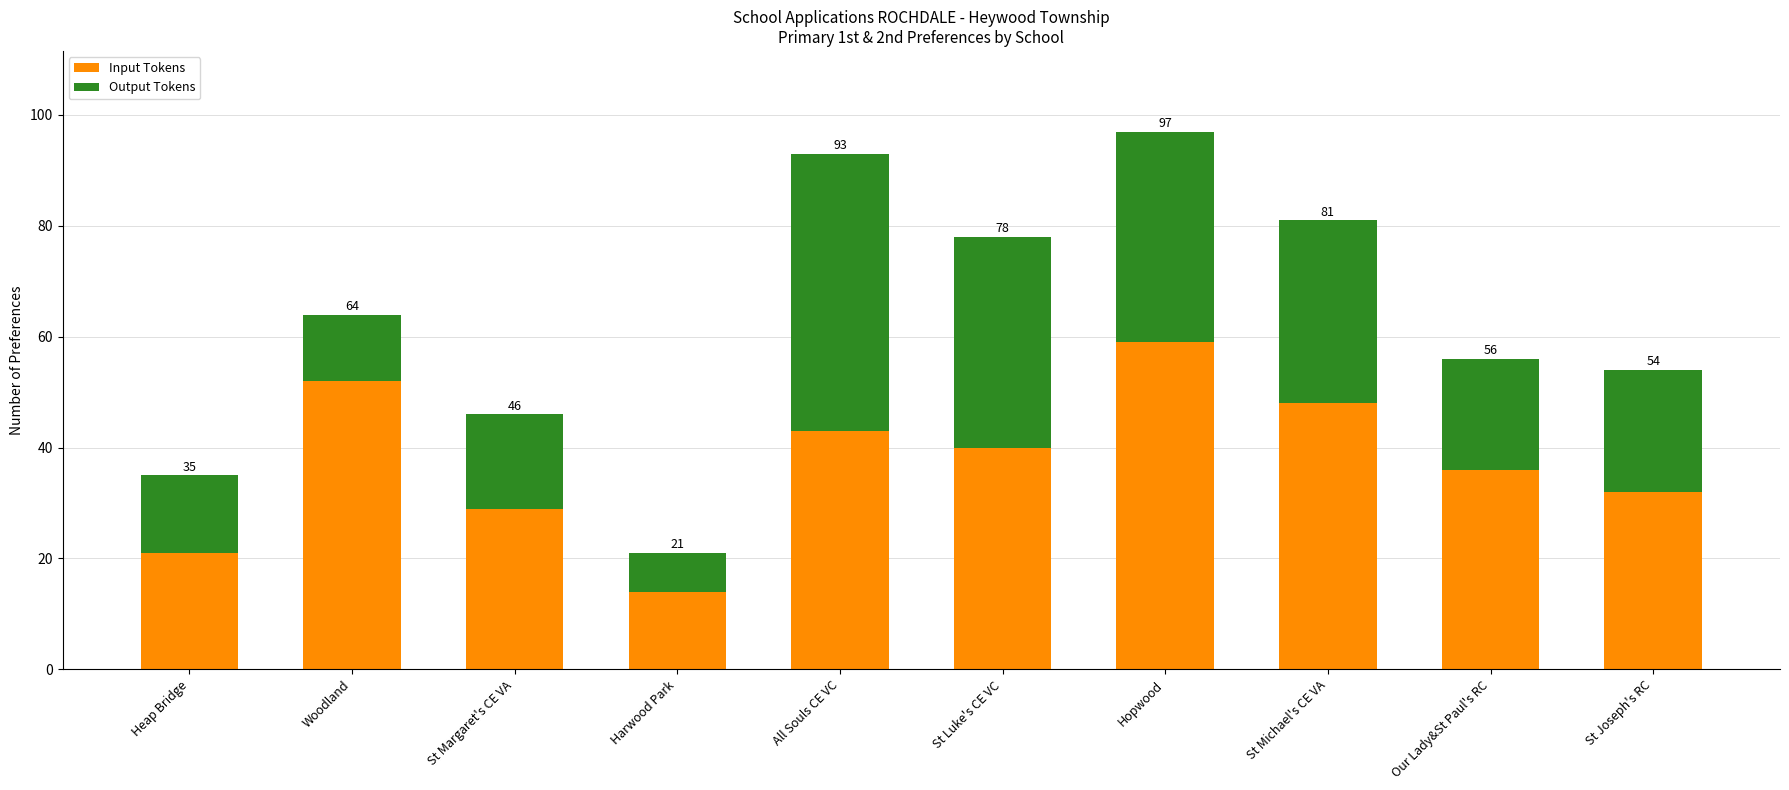

What is the difference between the Output Tokens values at St Michael's CE VA and Woodland?

21